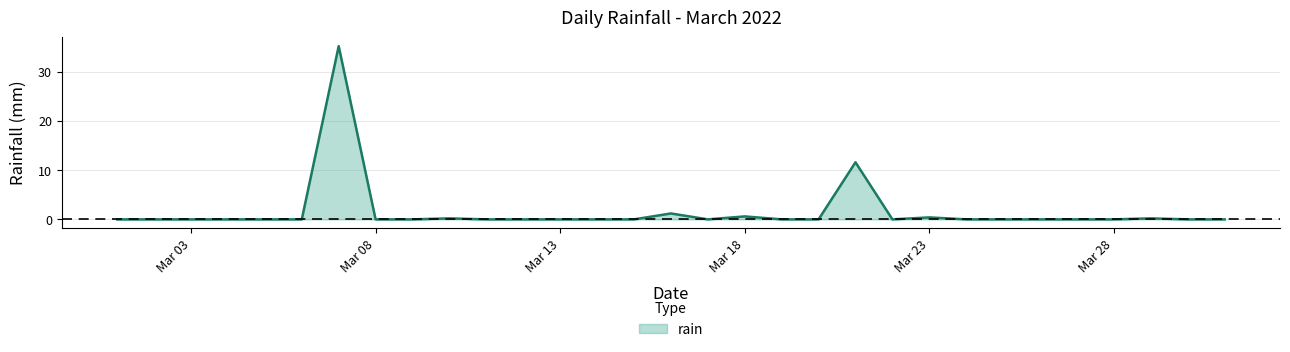

What is the maximum value shown in the chart?

35.2